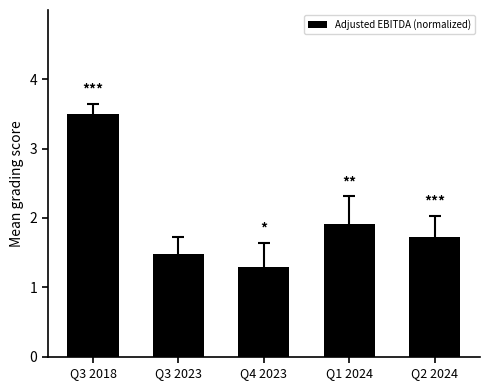

At which label is the value closest to 2?

Q1 2024